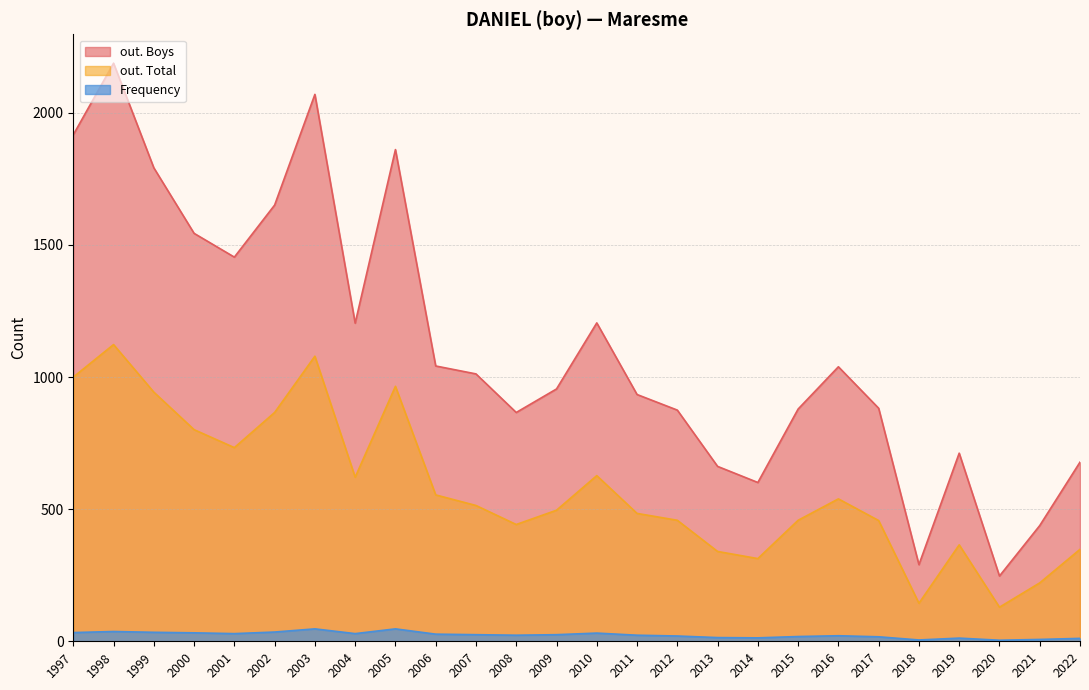

How many lines are shown in the chart?

3